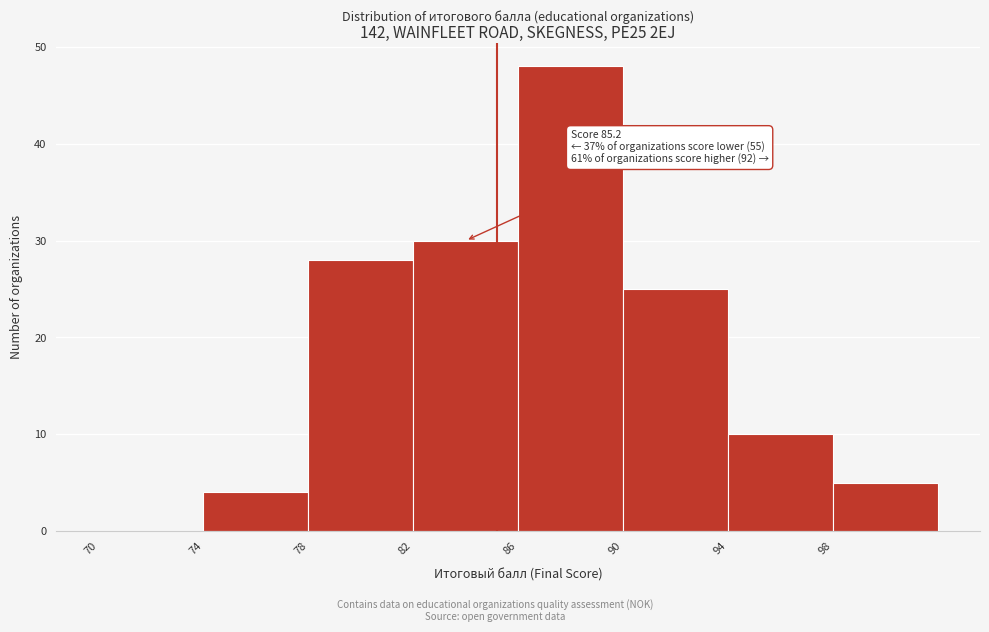

Which range on the x-axis has the tallest bar?

86 to 90